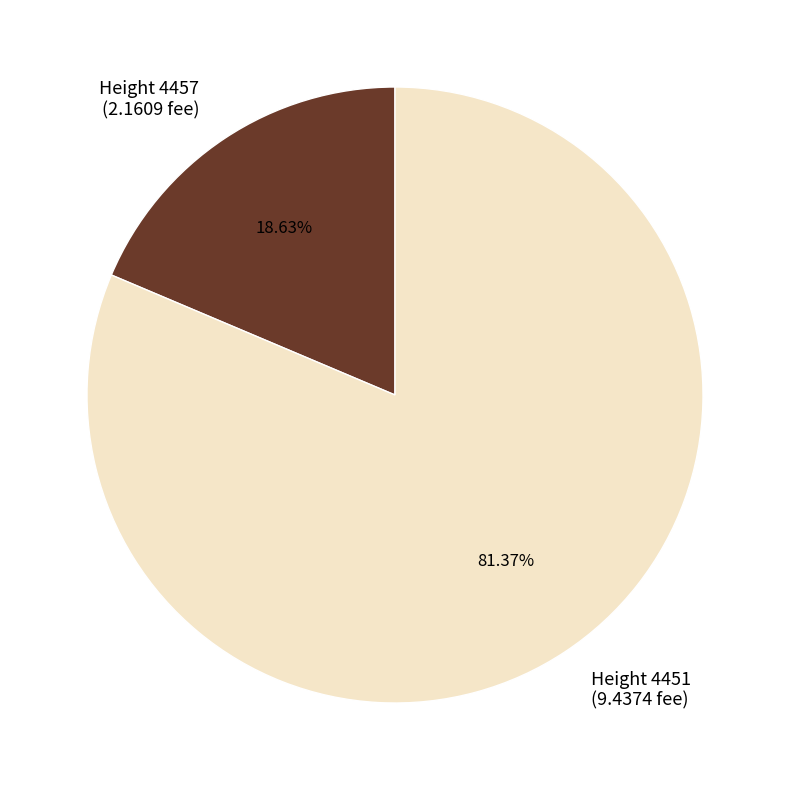

To the nearest percent, what is the difference between the largest and smallest slice percentages?

63%